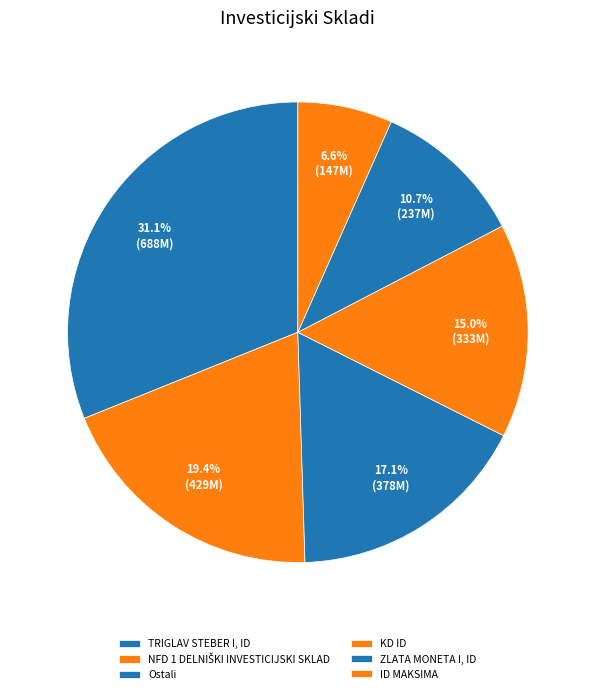

What is the change in value from NFD 1 DELNIŠKI INVESTICIJSKI SKLAD to Ostali?

-50987725.1